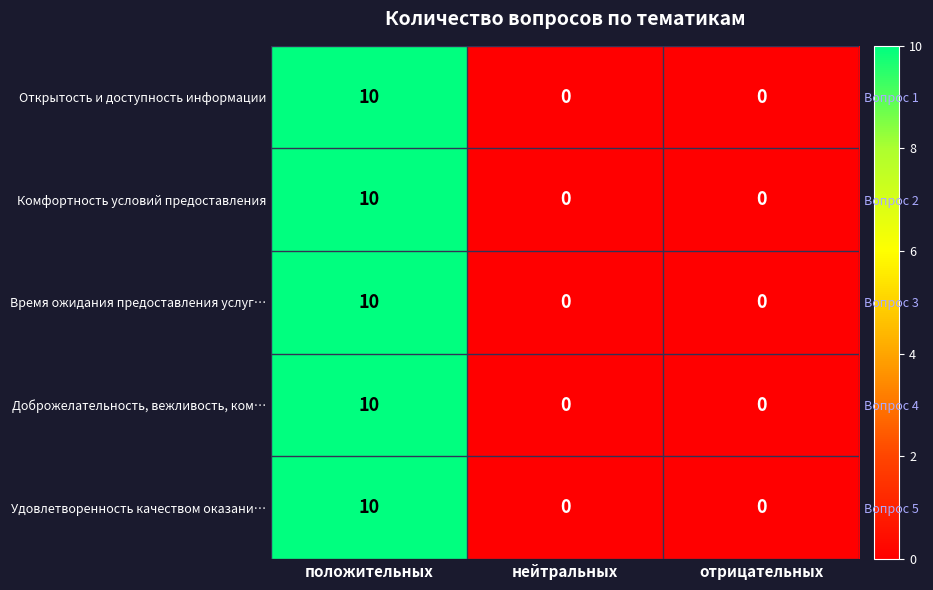

What is the difference between the maximum and second lowest values in the Доброжелательность, вежливость, ком… series?

10